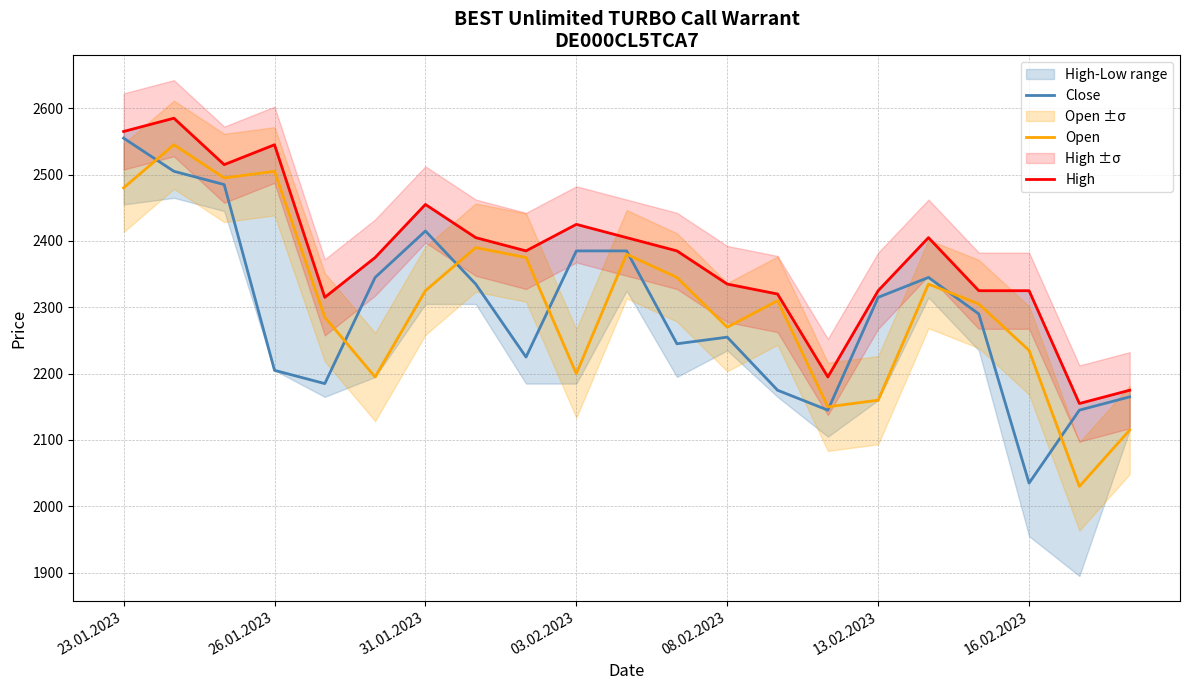

In Open, how many points are higher than both neighbors (excluding endpoints)?

6